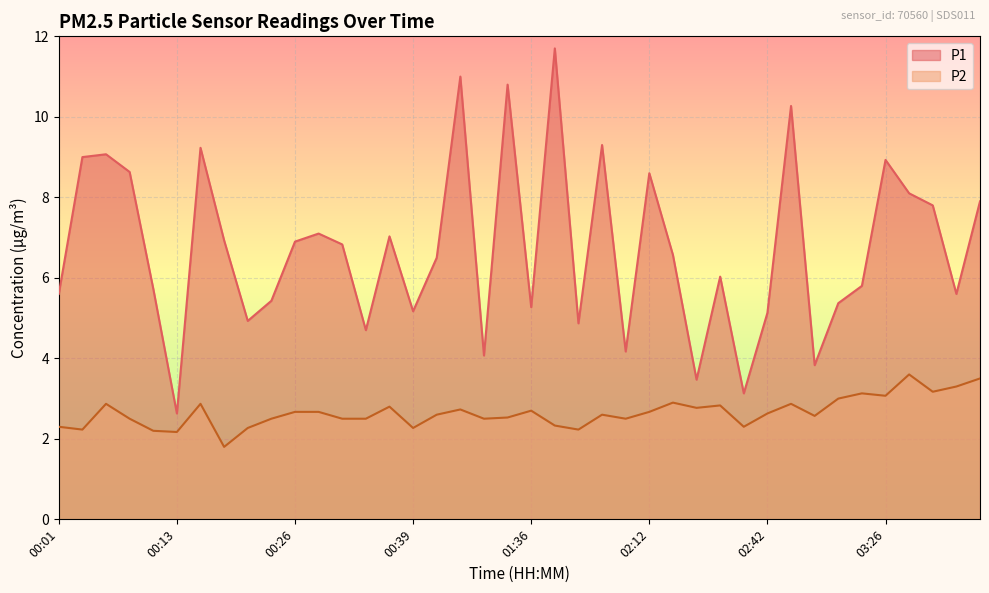

True or false: P2 and P1 cross at least once.

False